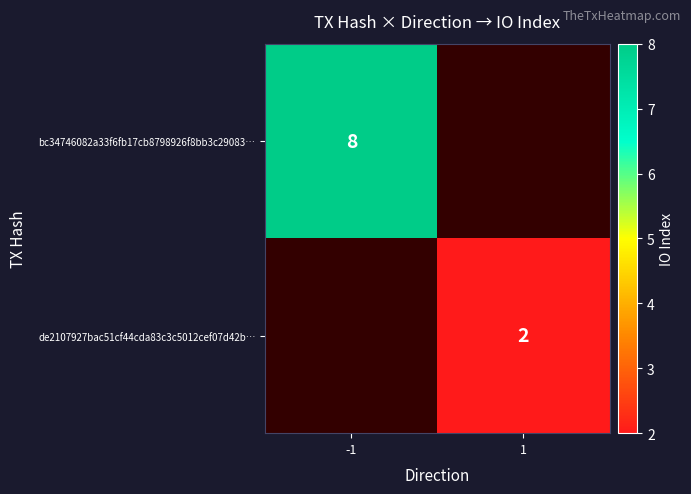

Is it true that bc34746082a33f6fb17cb8798926f8bb3c29083… equals 8 at -1?

True